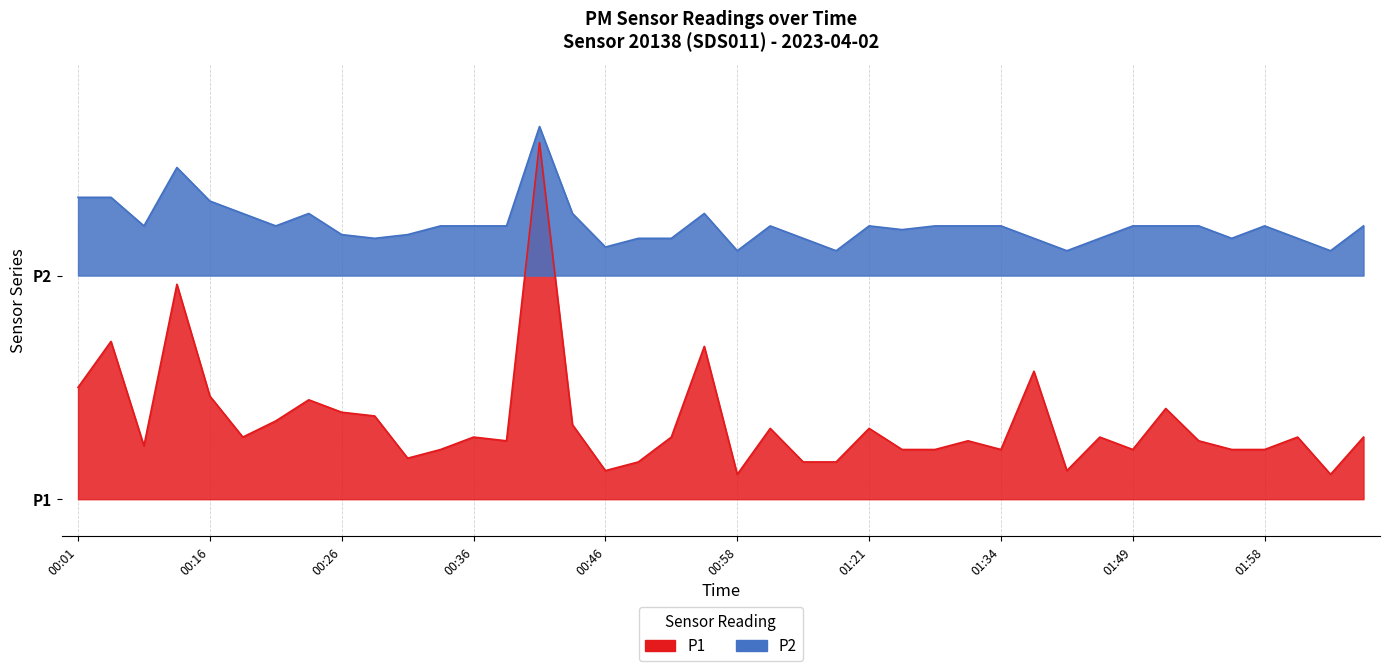

What is the smallest value displayed?

0.2